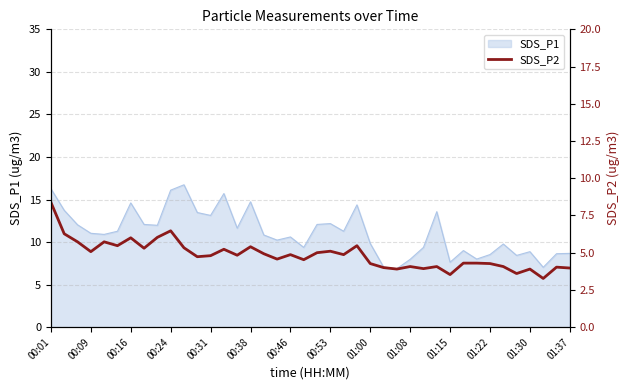

True or false: SDS_P1 has a value of 6.6 at 00:53.

False